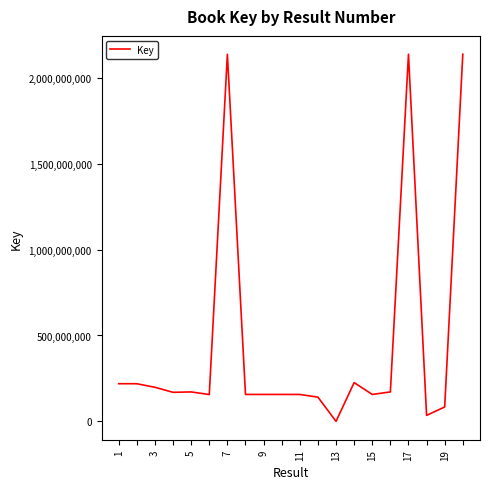

What is the greatest value displayed?

2137718674